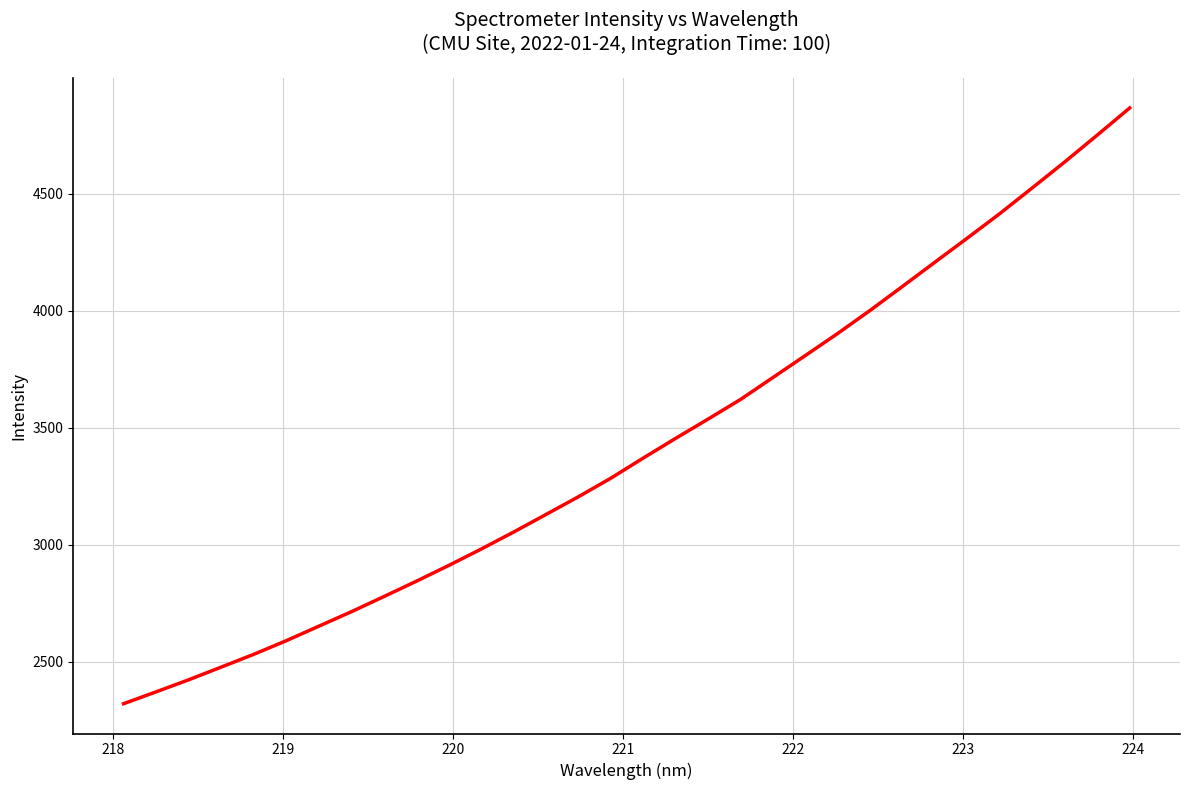

What is the minimum value shown in the chart?

2319.6